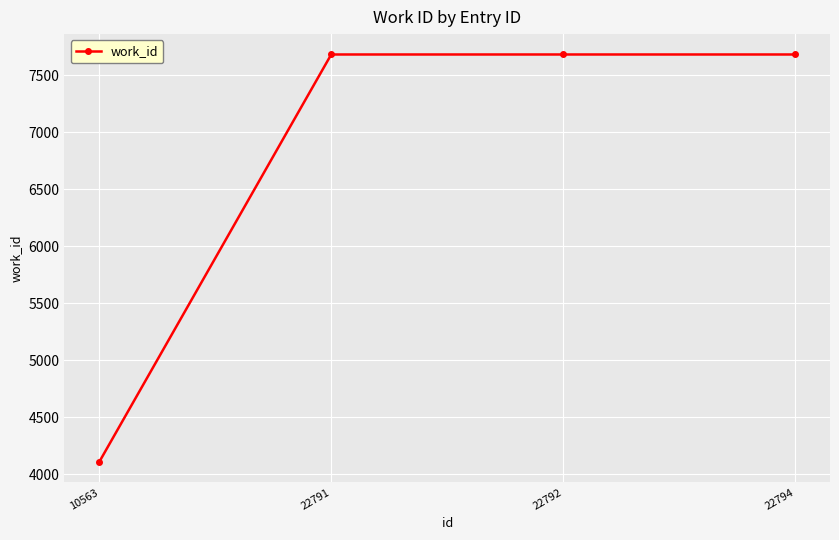

What is the ratio of the value at 22791 to the value at 10563?

1.9